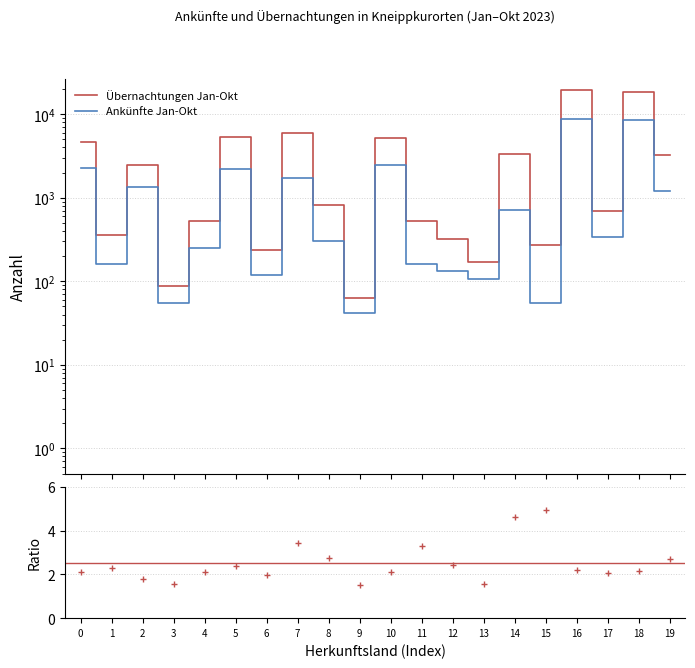

Is it true that Übernachtungen Jan-Okt equals 5228 at 10?

True